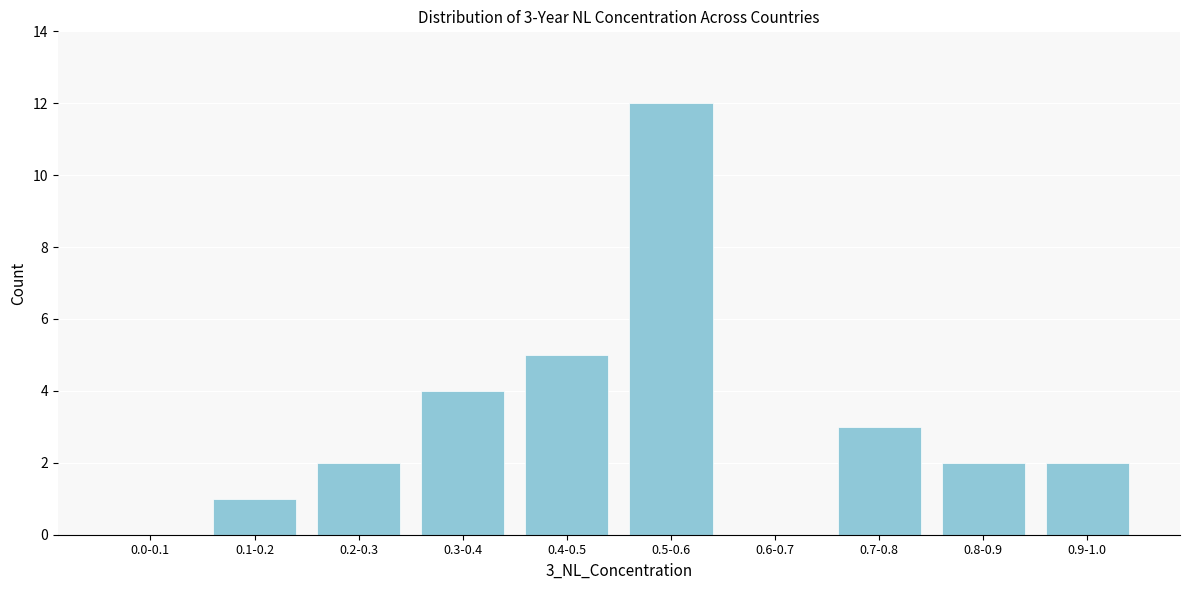

Reading left to right, list all the values displayed in this chart.

0.0-0.1=0	0.1-0.2=1	0.2-0.3=2	0.3-0.4=4	0.4-0.5=5	0.5-0.6=12	0.6-0.7=0	0.7-0.8=3	0.8-0.9=2	0.9-1.0=2